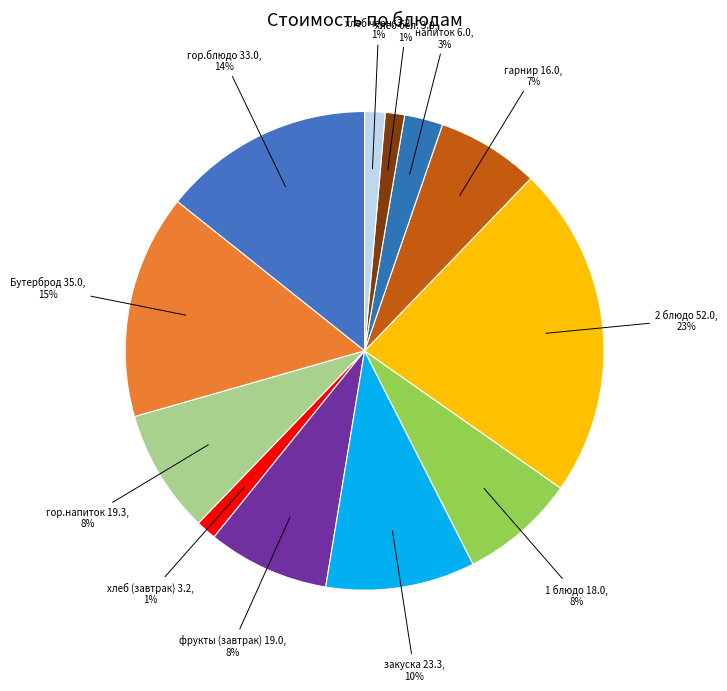

Count the number of slices in the pie.

12